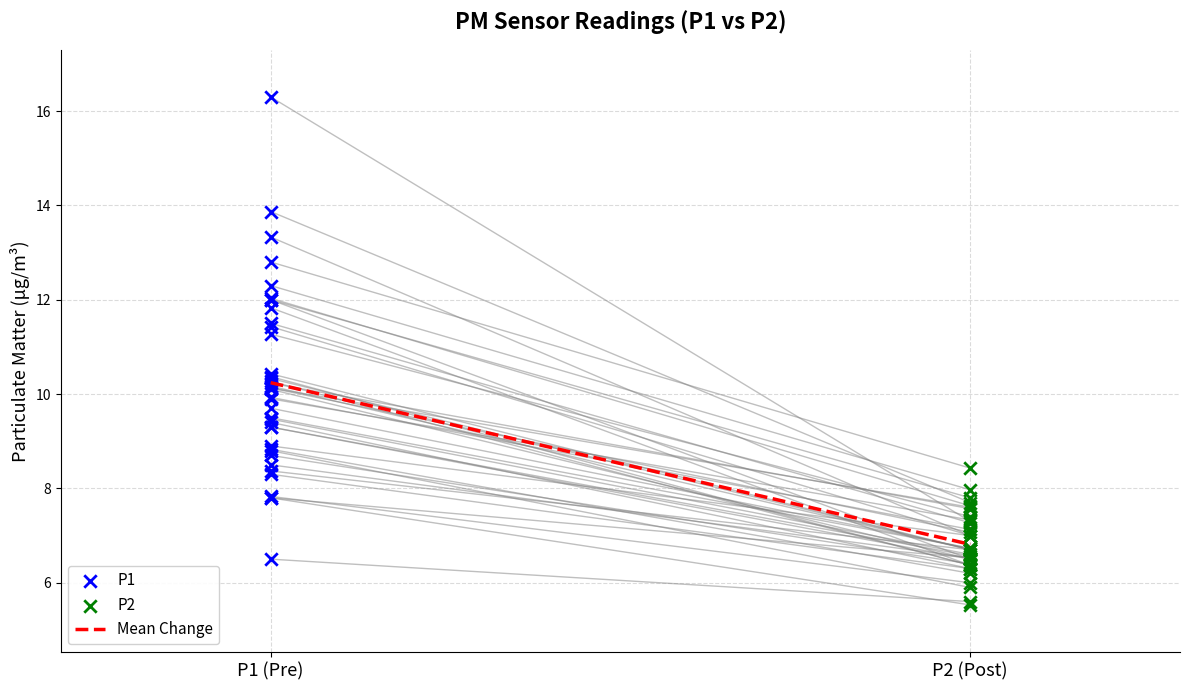

Which series has the widest spread of Y values?

P1